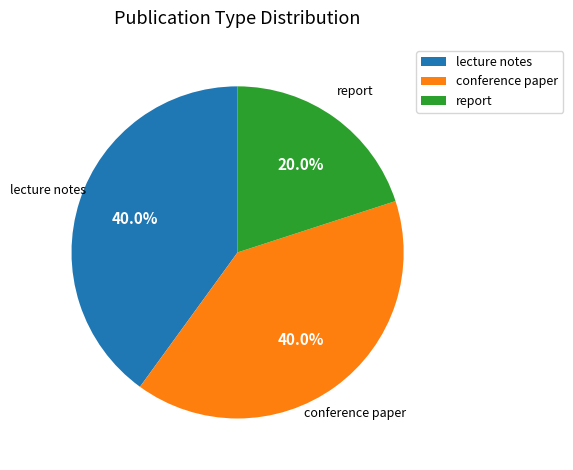

Combined, do conference paper and report account for over 50%?

Yes